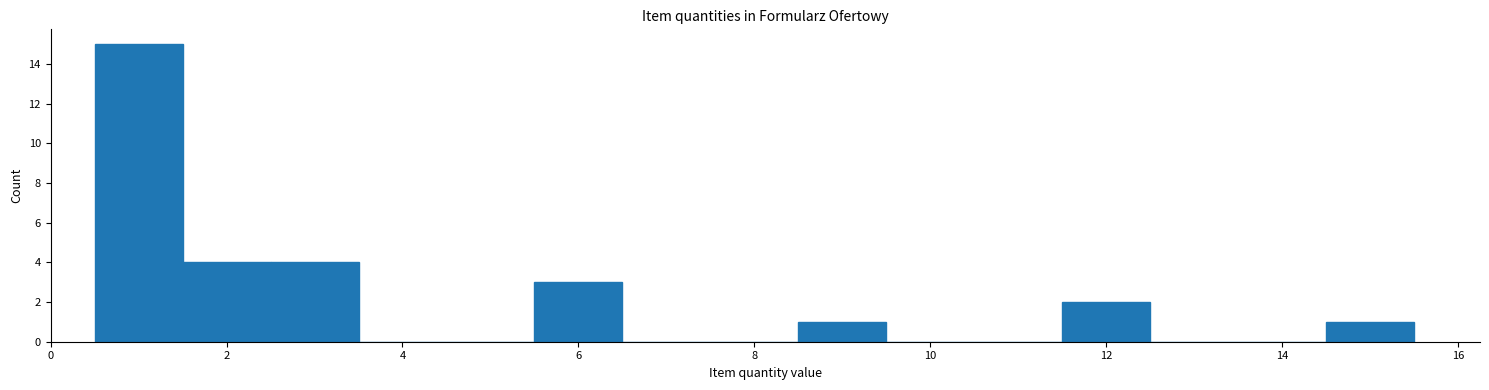

Reading left to right, transcribe this chart: for each bar, give the range it covers on the x-axis and its height. Neither the bar edges nor the heights are printed on the chart, so give them approximately, as read against the axes.

0.5 to 1.5: 15
1.5 to 2.5: 4
2.5 to 3.5: 4
3.5 to 4.5: 0
4.5 to 5.5: 0
5.5 to 6.5: 3
6.5 to 7.5: 0
7.5 to 8.5: 0
8.5 to 9.5: 1
9.5 to 10.5: 0
10.5 to 11.5: 0
11.5 to 12.5: 2
12.5 to 13.5: 0
13.5 to 14.5: 0
14.5 to 15.5: 1